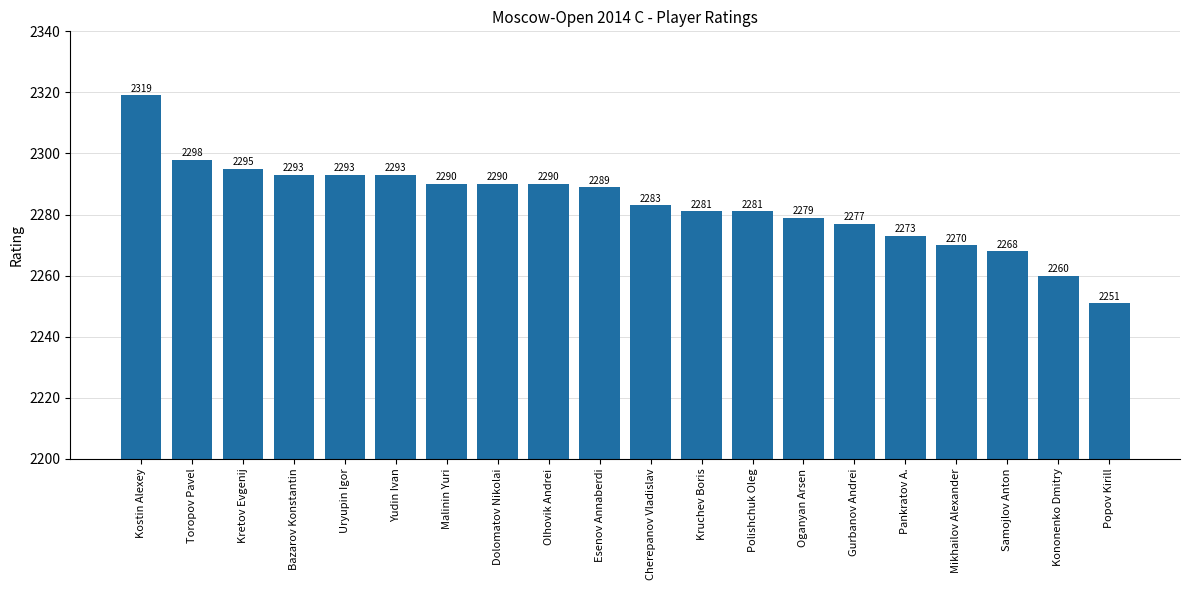

Which label corresponds to the largest value in the chart?

Kostin Alexey